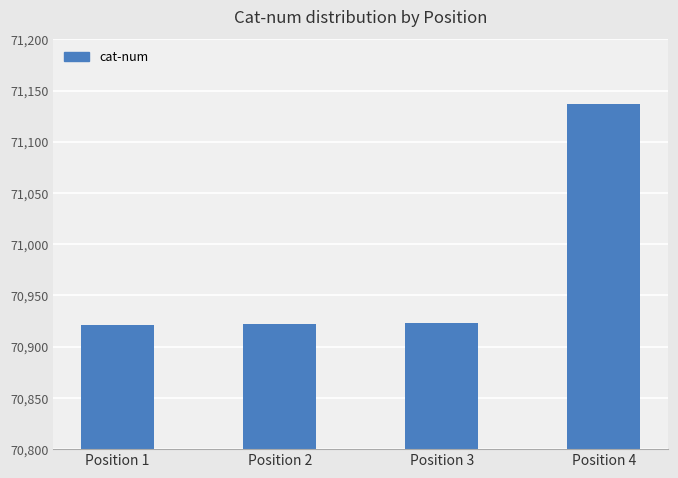

What is the value of the 3rd bar from the left?

70923